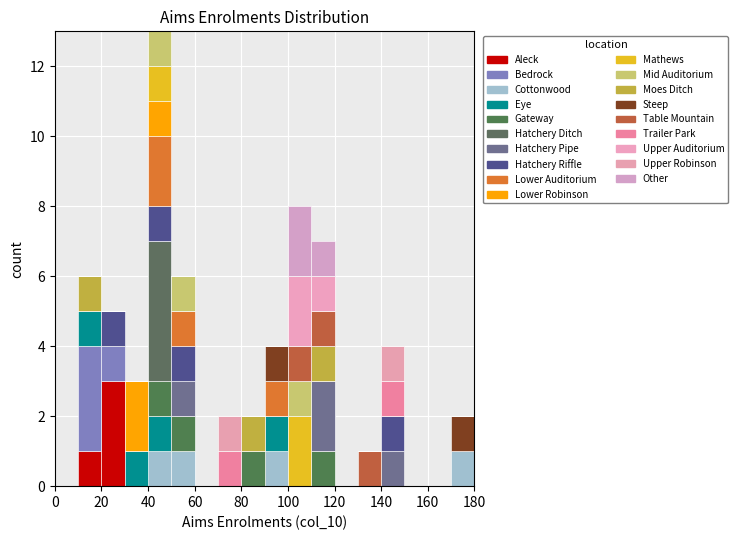

Reading left to right, list every stacked bar in this chart as the range it spans on the x-axis followed by its total height. The values are not printed on the chart, so give them approximately, as read against the axis.

0 to 10: 0
10 to 20: 6
20 to 30: 5
30 to 40: 3
40 to 50: 13
50 to 60: 6
60 to 70: 0
70 to 80: 2
80 to 90: 2
90 to 100: 4
100 to 110: 8
110 to 120: 7
120 to 130: 0
130 to 140: 1
140 to 150: 4
150 to 160: 0
160 to 170: 0
170 to 180: 2